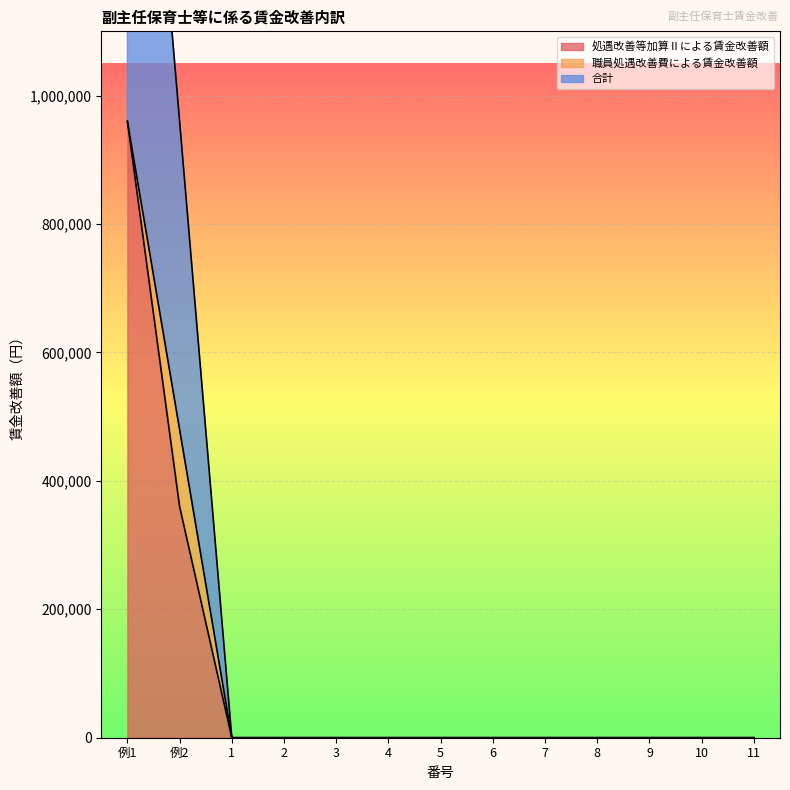

What is the highest value of the 処遇改善等加算Ⅱによる賃金改善額 series?

960000